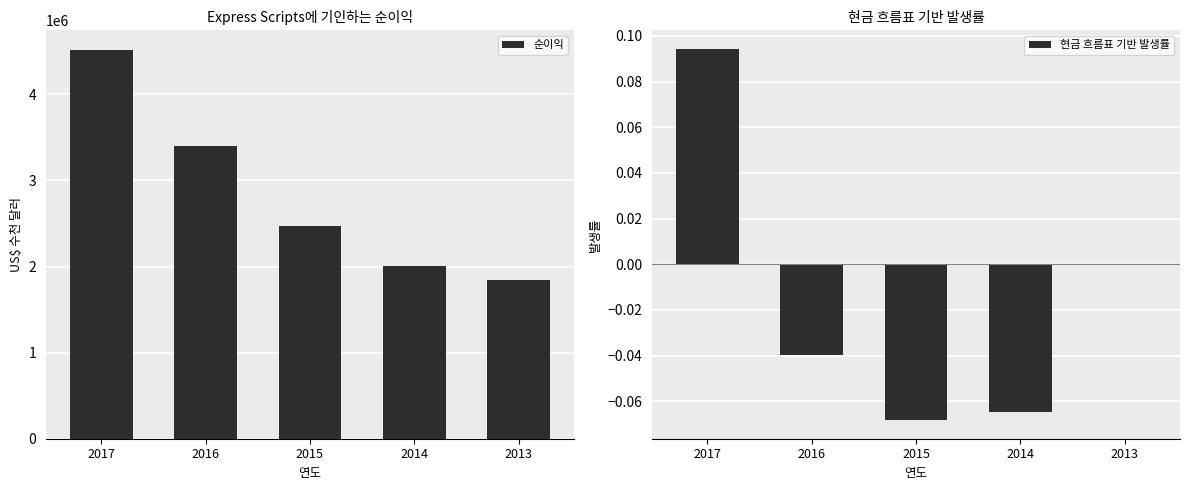

Where does the 순이익 series first go above 2476400?

2017